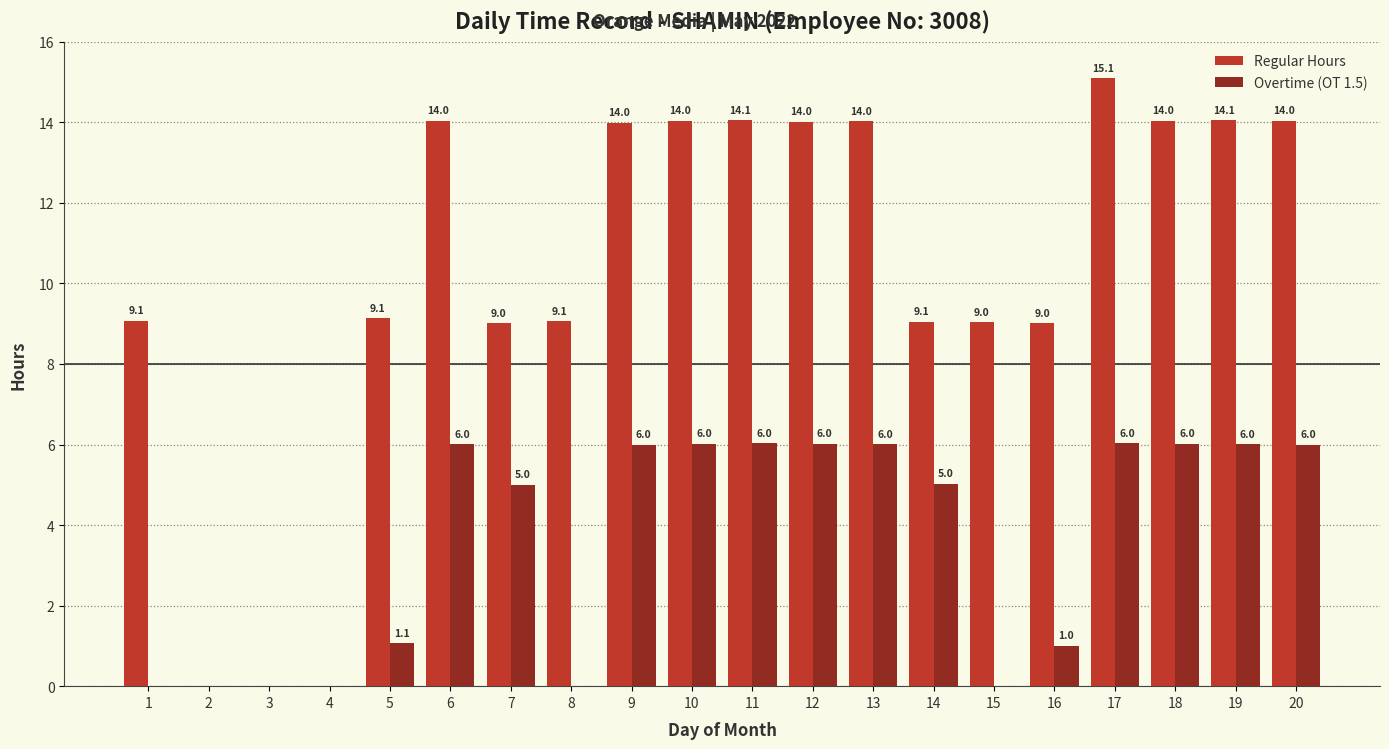

At which category does the chart reach its peak across all series?

17